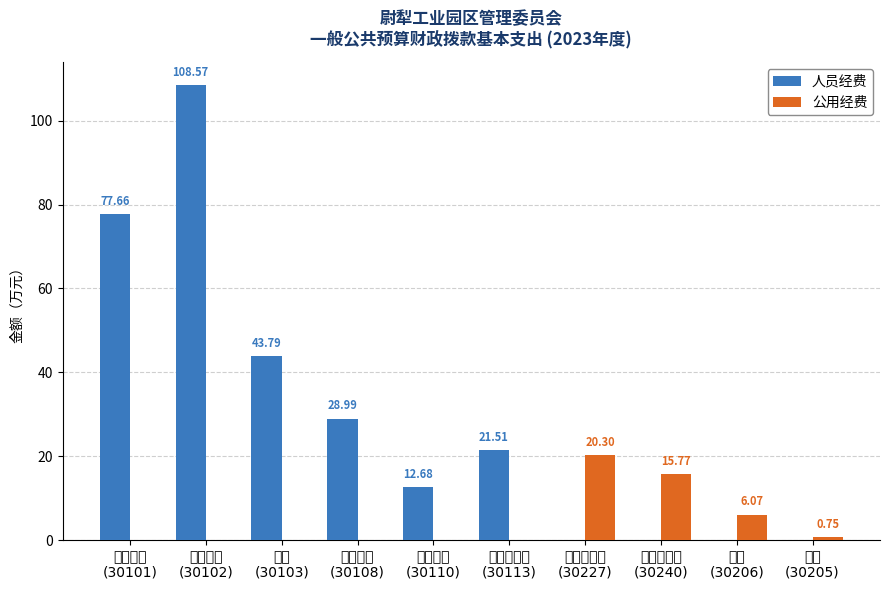

Which series has the largest total across all categories?

人员经费